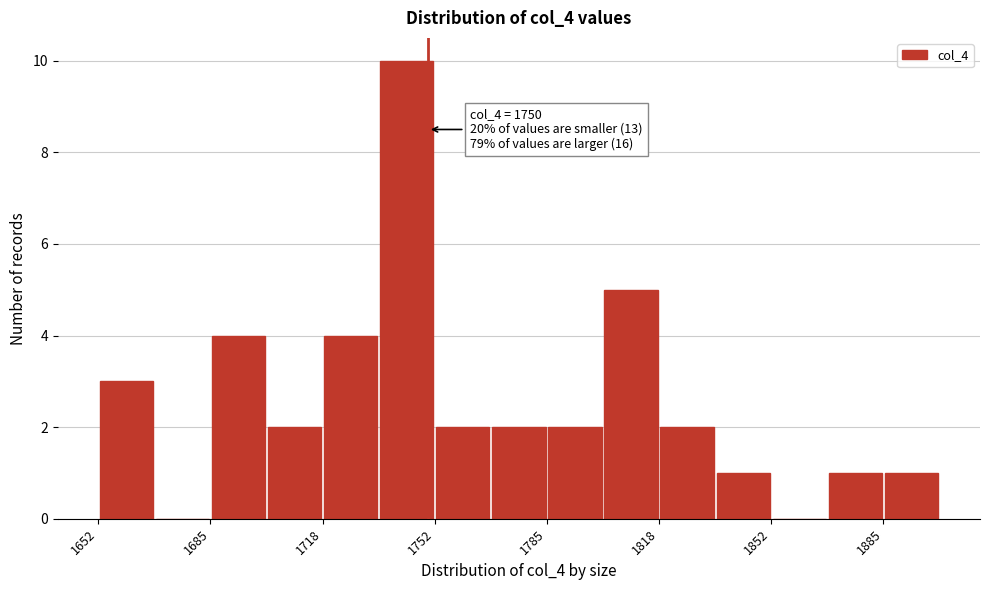

Read against the x-axis, roughly where is the centre of the tallest bar?

1745